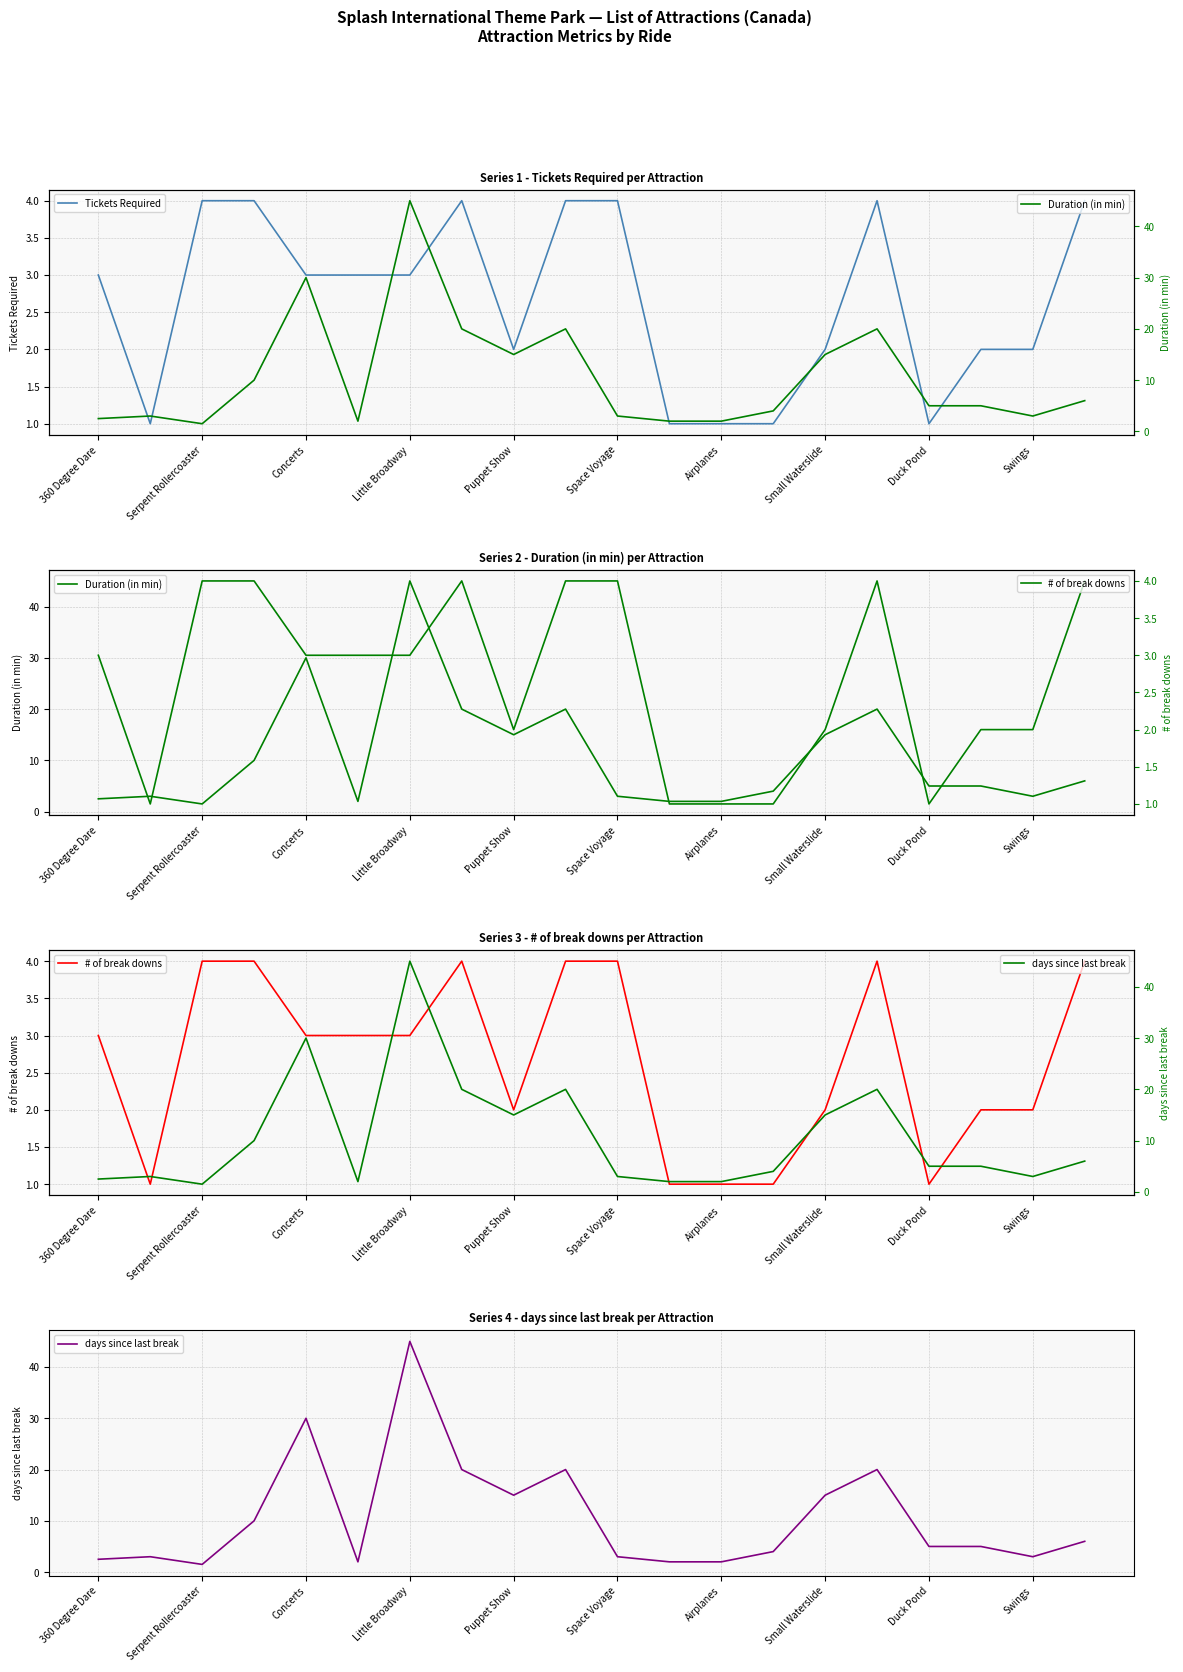

How many data points in Tickets Required are less than 3?

9